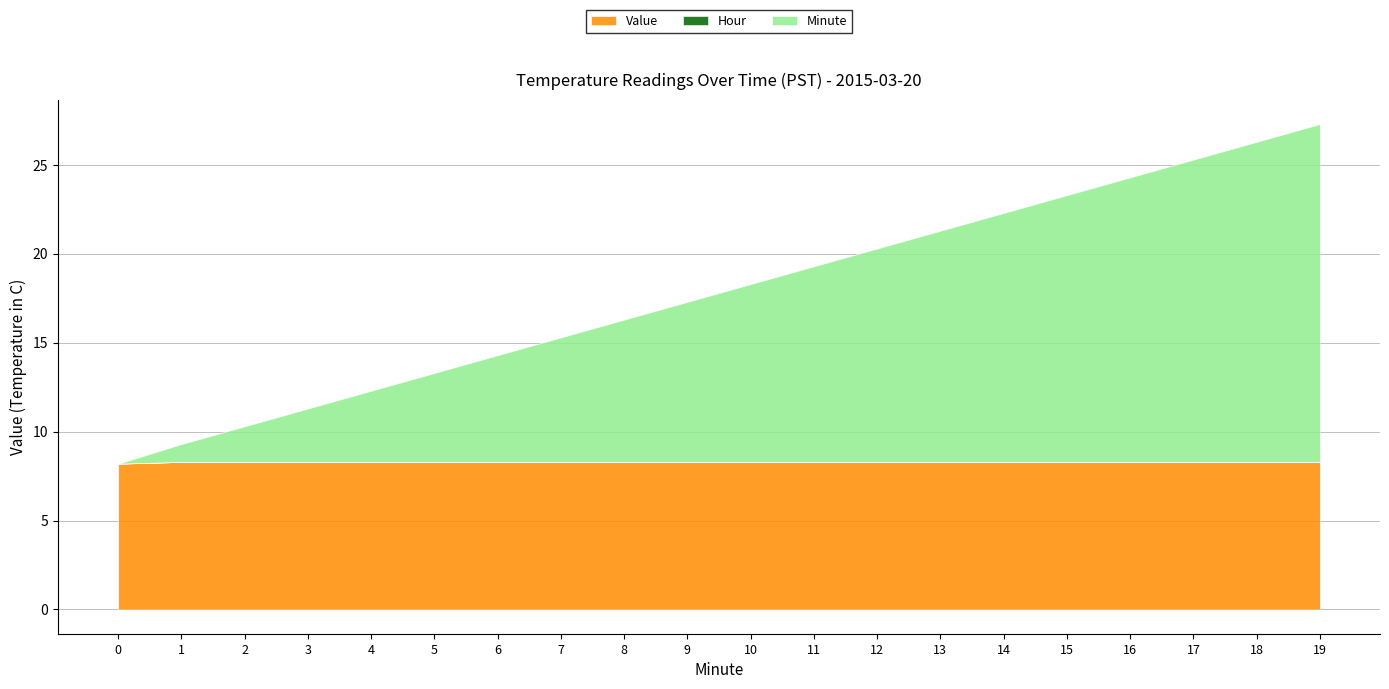

Reading left to right, extract all data points from this chart.

Value: 8.2	8.3	8.3	8.3	8.3	8.3	8.3	8.3	8.3	8.3	8.3	8.3	8.3	8.3	8.3	8.3	8.3	8.3	8.3	8.3
Hour: 0.0	0.0	0.0	0.0	0.0	0.0	0.0	0.0	0.0	0.0	0.0	0.0	0.0	0.0	0.0	0.0	0.0	0.0	0.0	0.0
Minute: 0.0	1.0	2.0	3.0	4.0	5.0	6.0	7.0	8.0	9.0	10.0	11.0	12.0	13.0	14.0	15.0	16.0	17.0	18.0	19.0